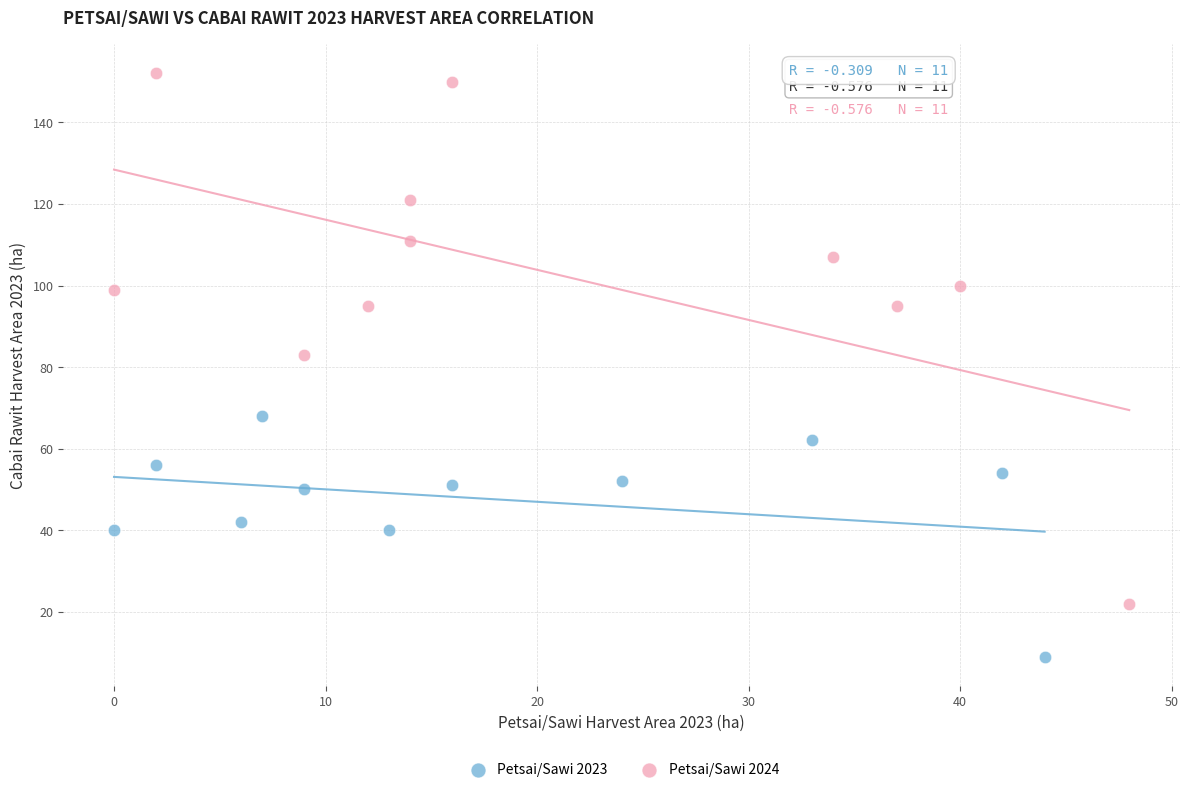

Which series has the widest spread of Y values?

Petsai/Sawi 2024